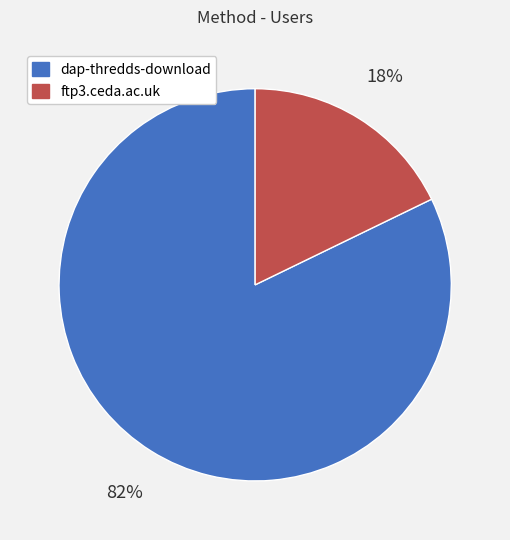

Rank the categories by value from lowest to highest.

ftp3.ceda.ac.uk, dap-thredds-download